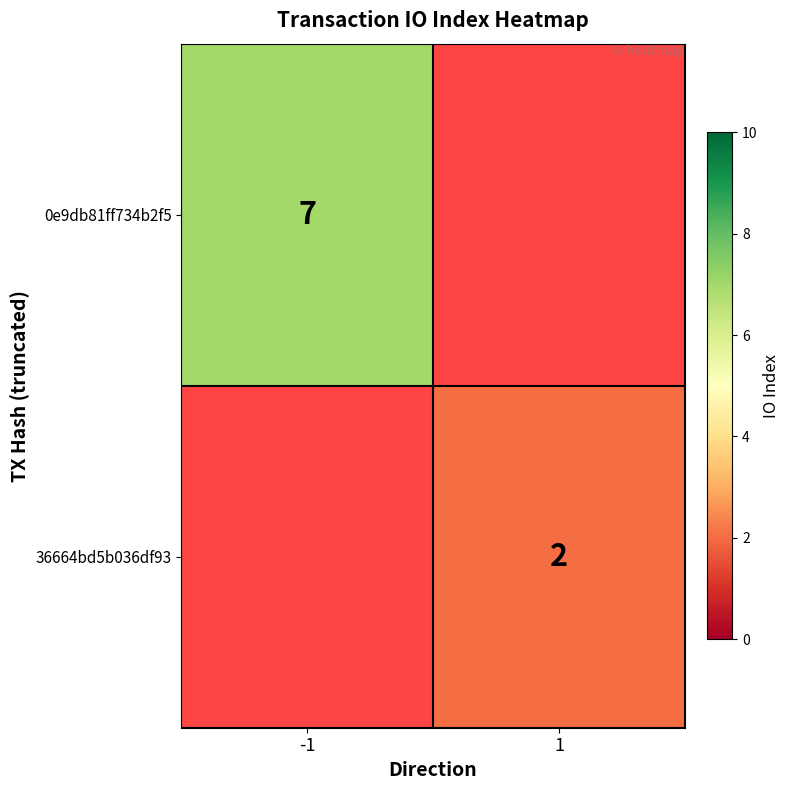

True or false: 36664bd5b036df93 has a value of 2 at 1.

True